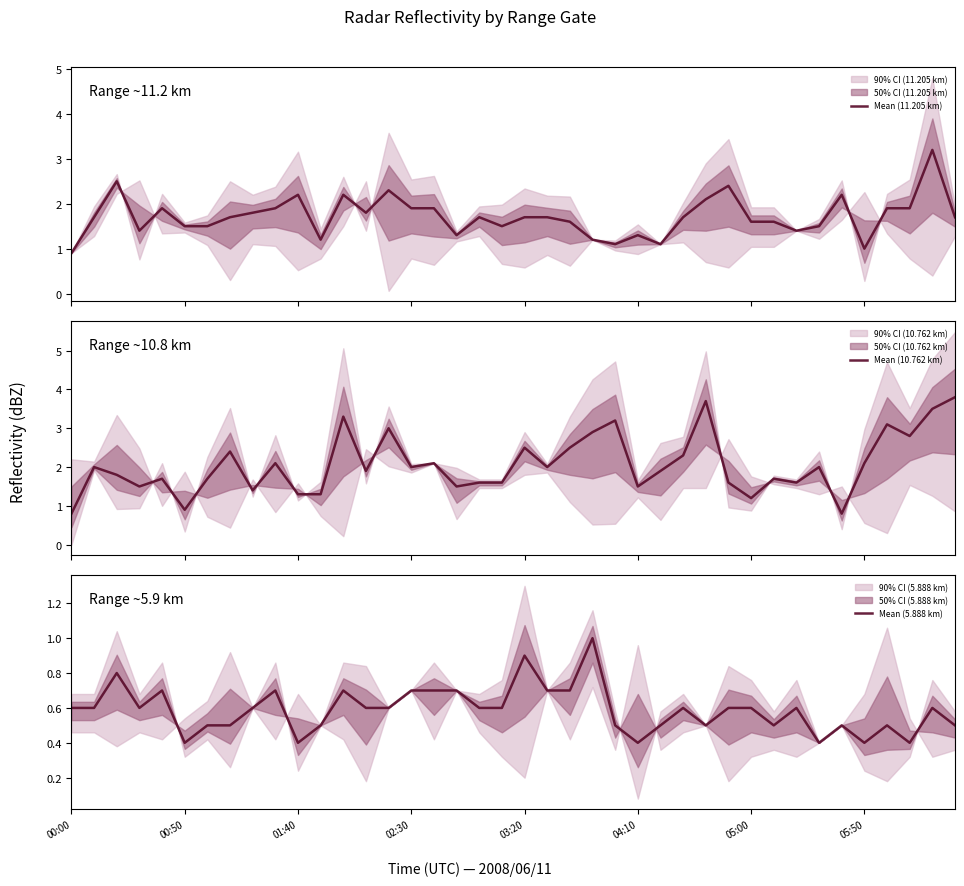

The Mean (5.888 km) series shows 0.2 at 05:50. True or false?

False